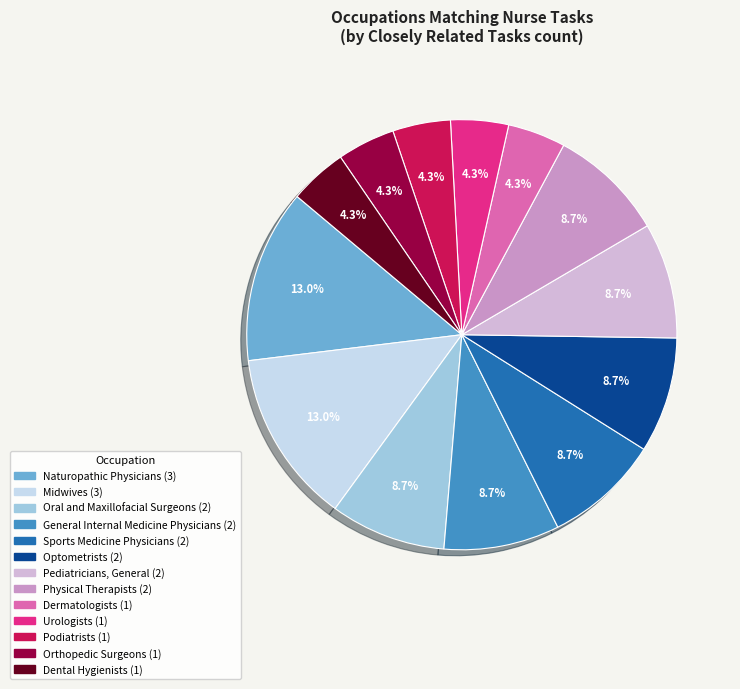

Does Dermatologists account for over 50% of the chart?

No